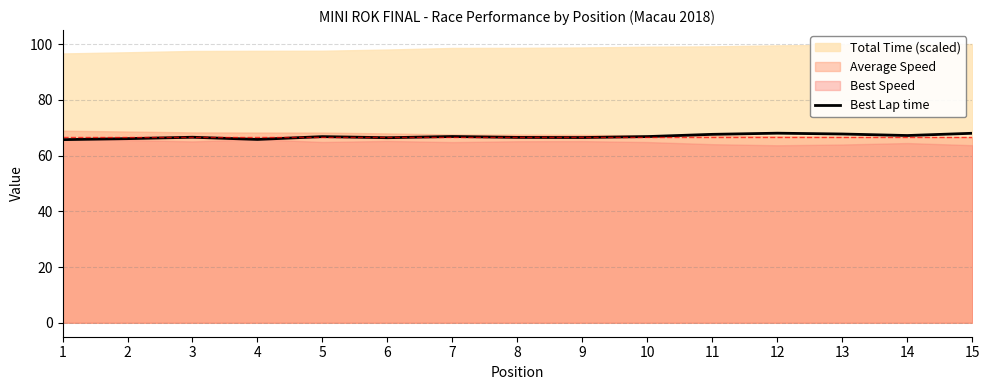

The chart shows a value of 67.7 at 13. True or false?

True